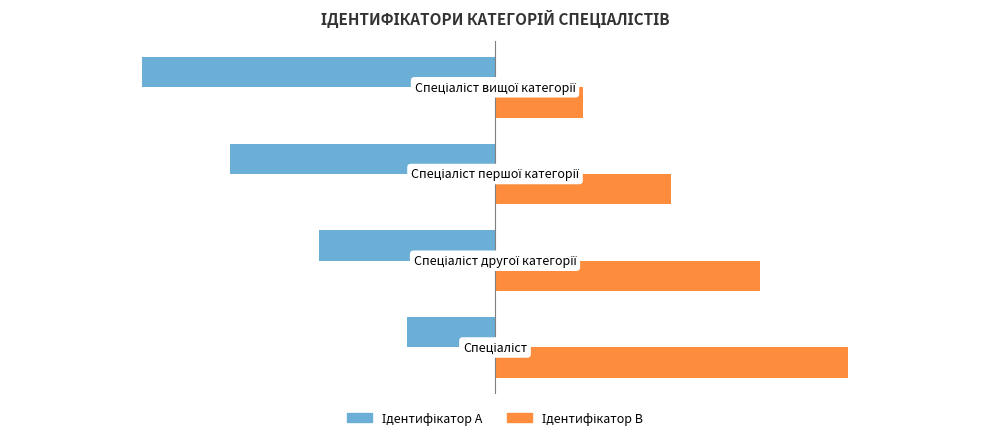

At how many categories does at least one series exceed -1?

4